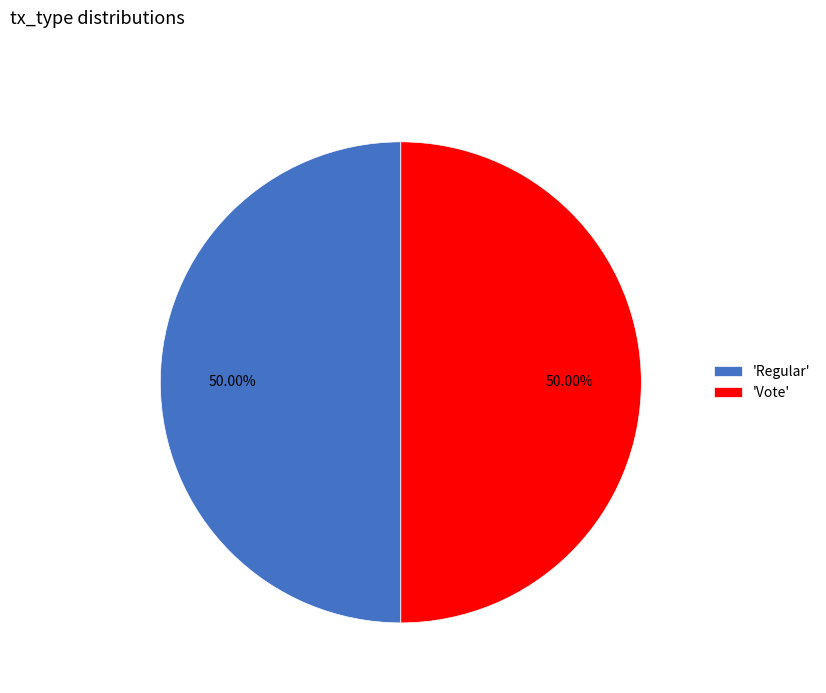

Combined, do 'Vote' and 'Regular' account for over 50%?

Yes